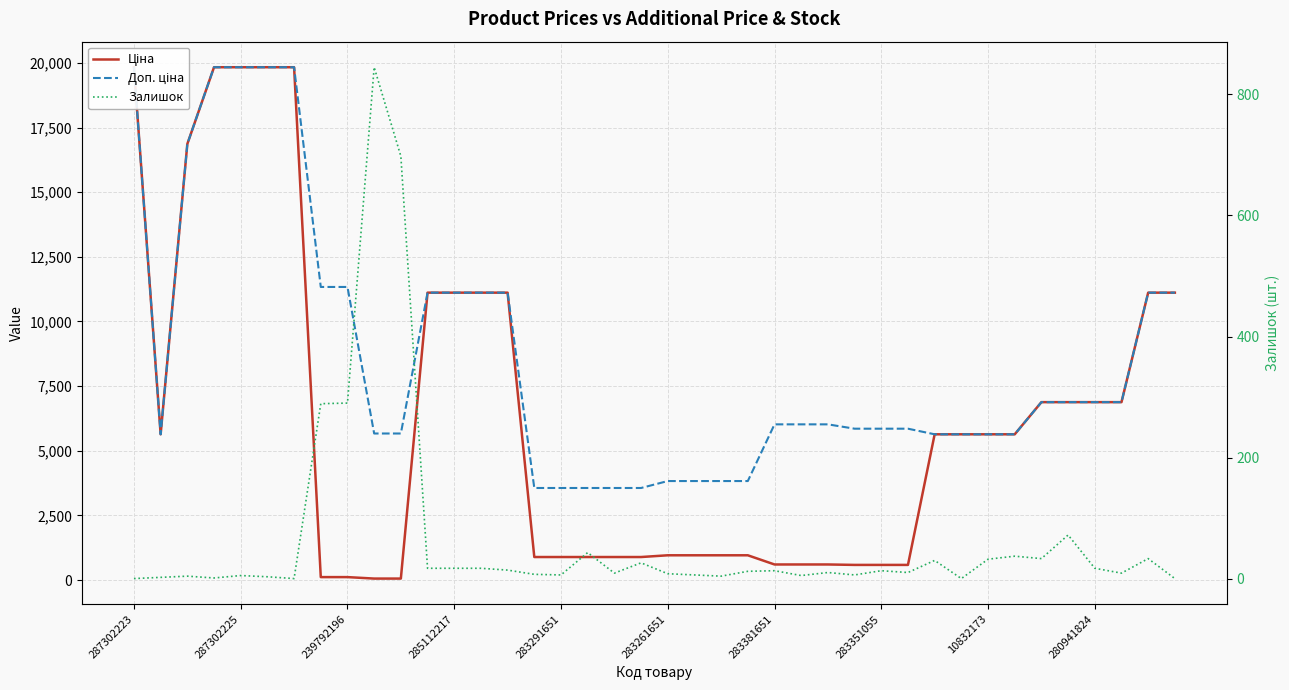

True or false: Ціна has a value of 957.1 at 22.

True